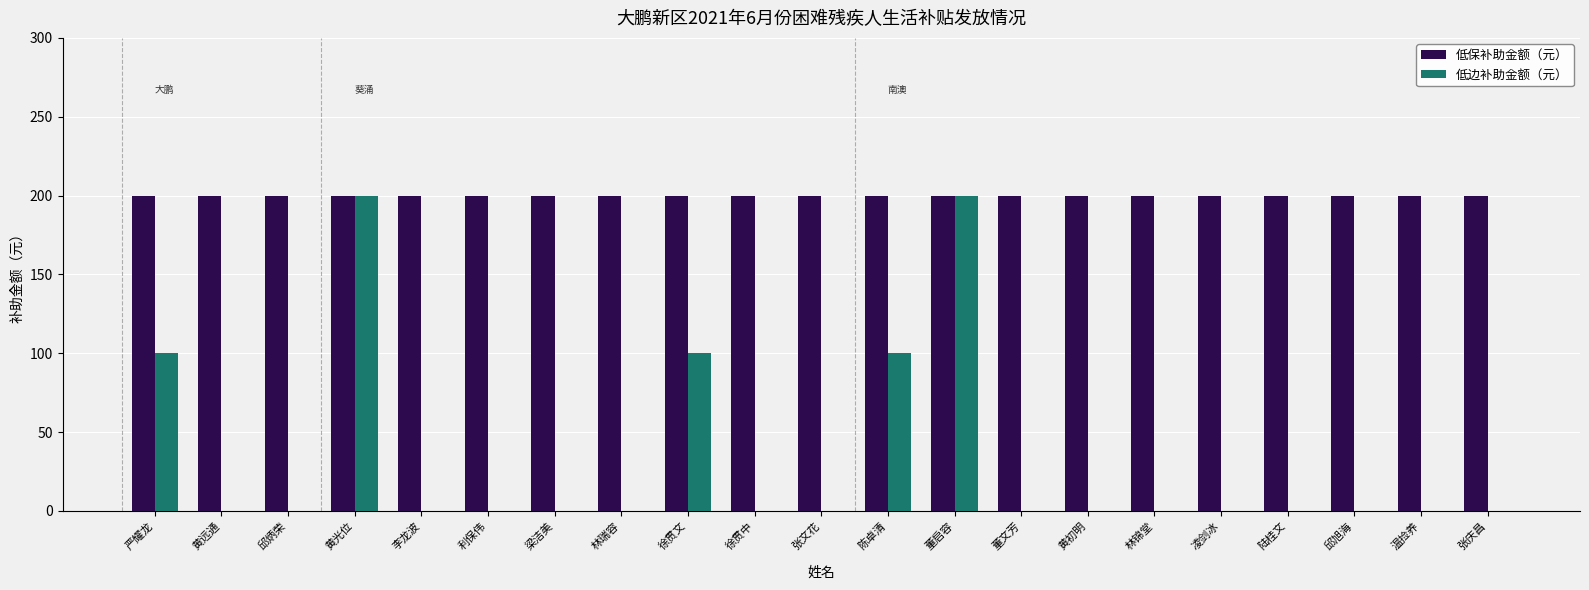

The 低保补助金额（元） series shows 92 at 林锦堂. True or false?

False